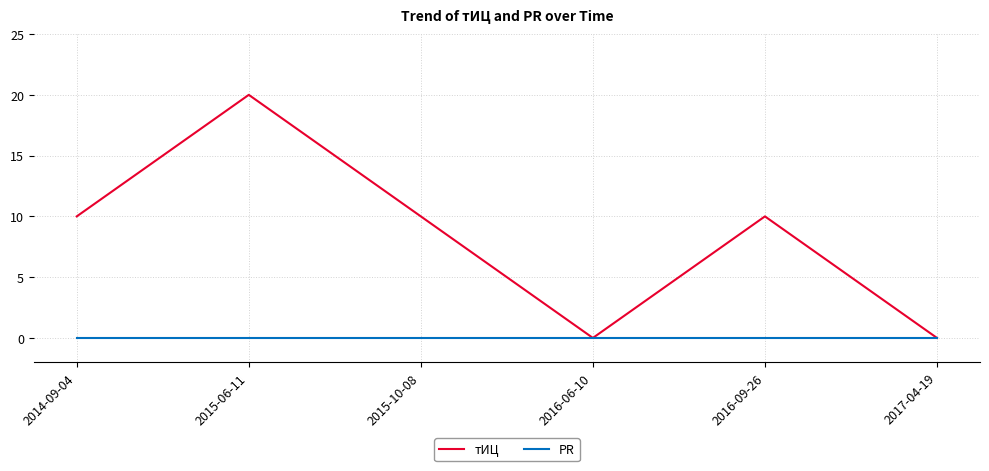

Reading left to right, list all the values displayed in this chart.

тИЦ: 2014-09-04=10	2015-06-11=20	2015-10-08=10	2016-06-10=0	2016-09-26=10	2017-04-19=0
PR: 2014-09-04=0	2015-06-11=0	2015-10-08=0	2016-06-10=0	2016-09-26=0	2017-04-19=0